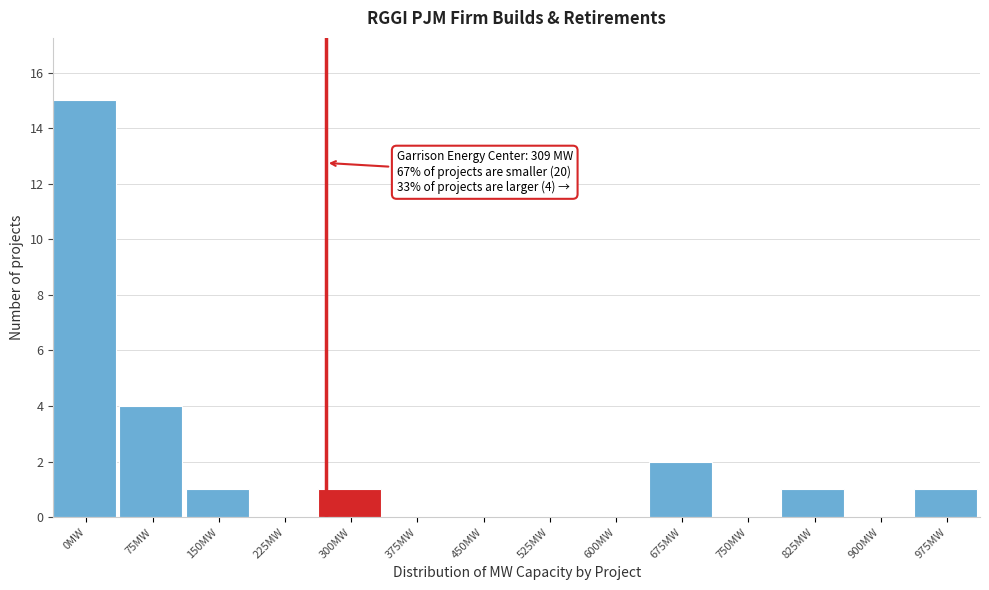

Reading left to right, list all the values displayed in this chart.

0MW=15	75MW=4	150MW=1	225MW=0	300MW=1	375MW=0	450MW=0	525MW=0	600MW=0	675MW=2	750MW=0	825MW=1	900MW=0	975MW=1